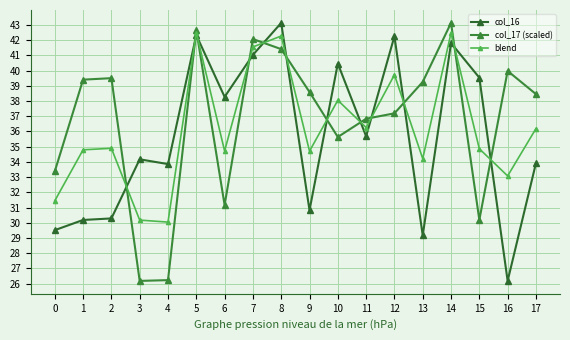

True or false: col_16 and blend intersect in this chart.

True